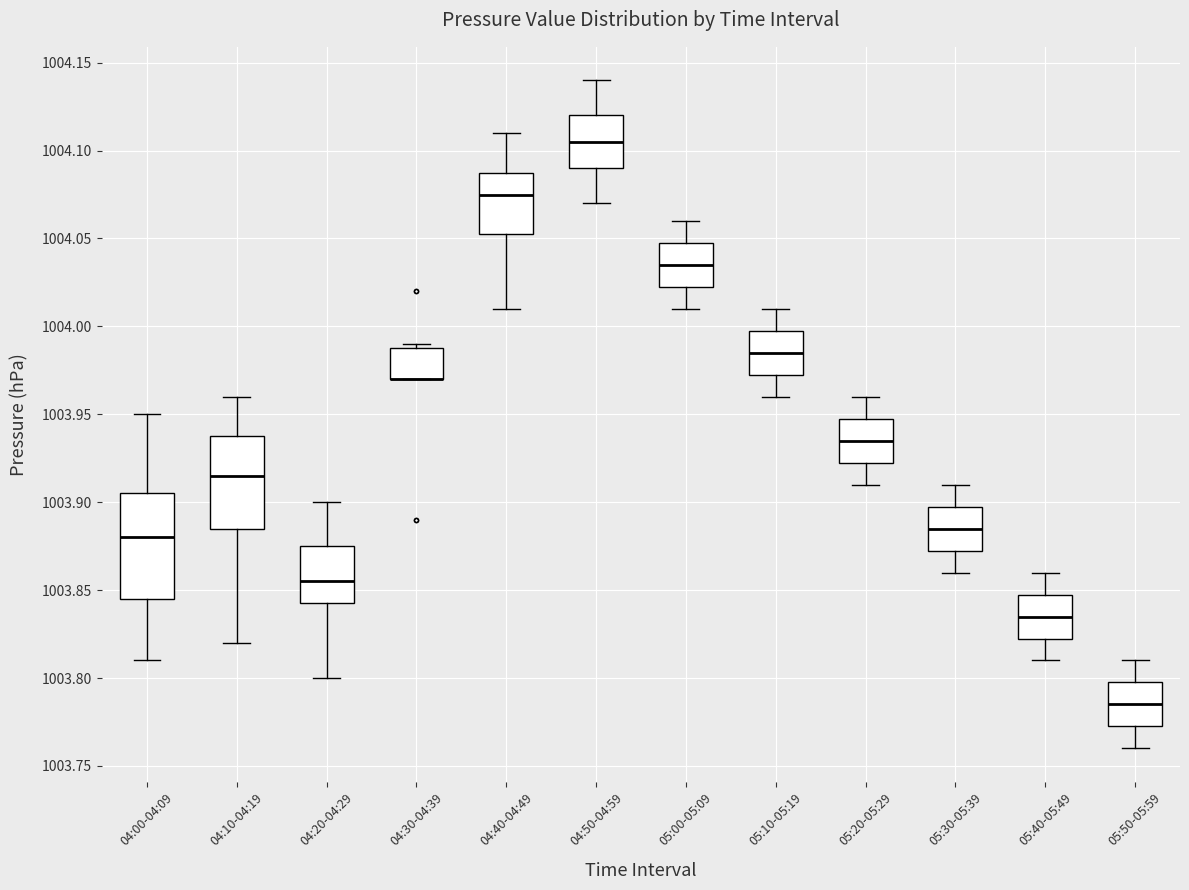

Which box is the tallest, from its lower edge to its upper edge?

04:00-04:09